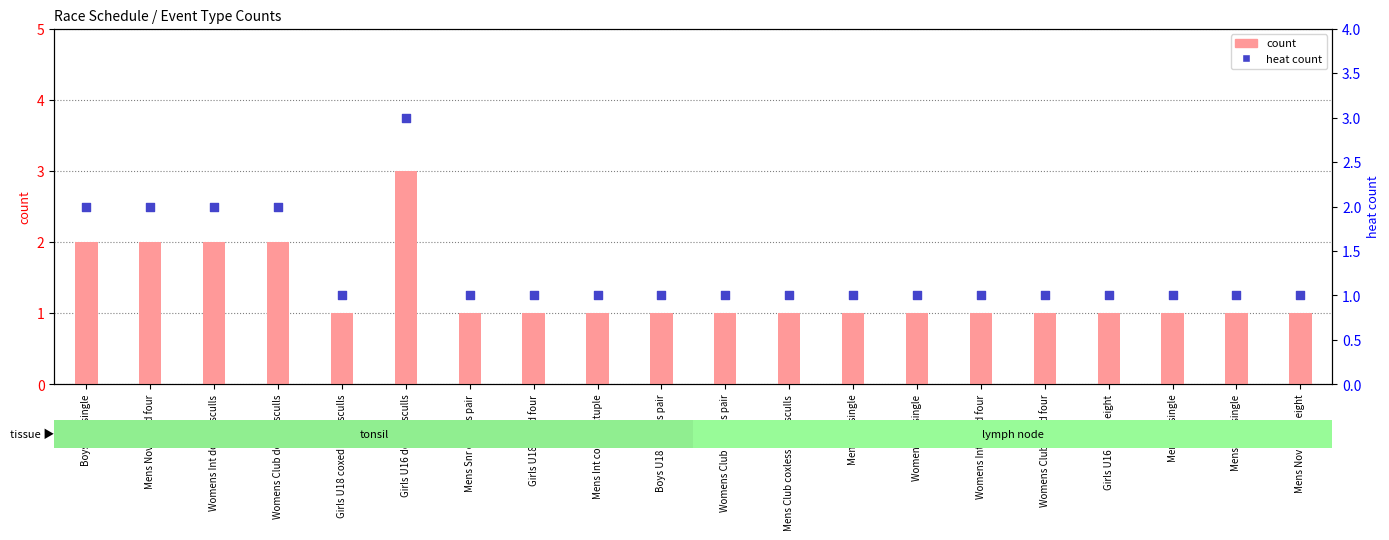

What are all the series names shown in the legend?

count, heat count